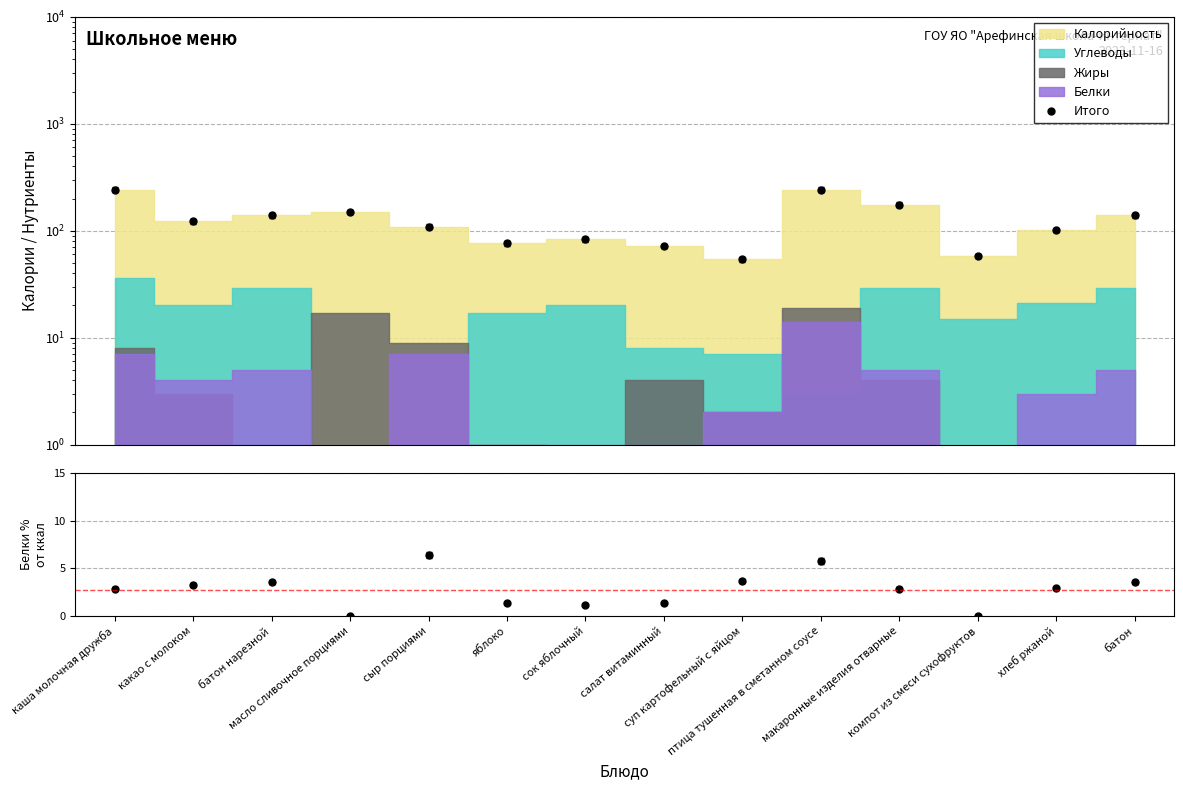

How many lines are shown in the chart?

2